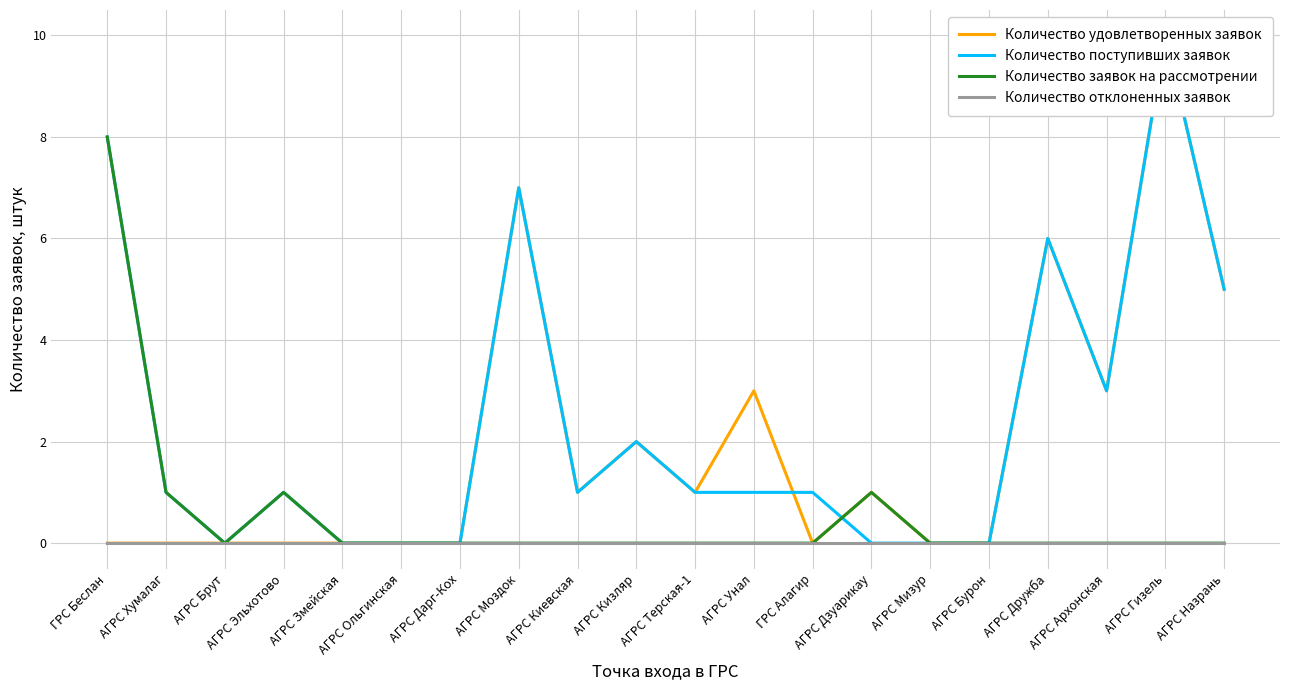

True or false: Количество заявок на рассмотрении and Количество поступивших заявок intersect in this chart.

True